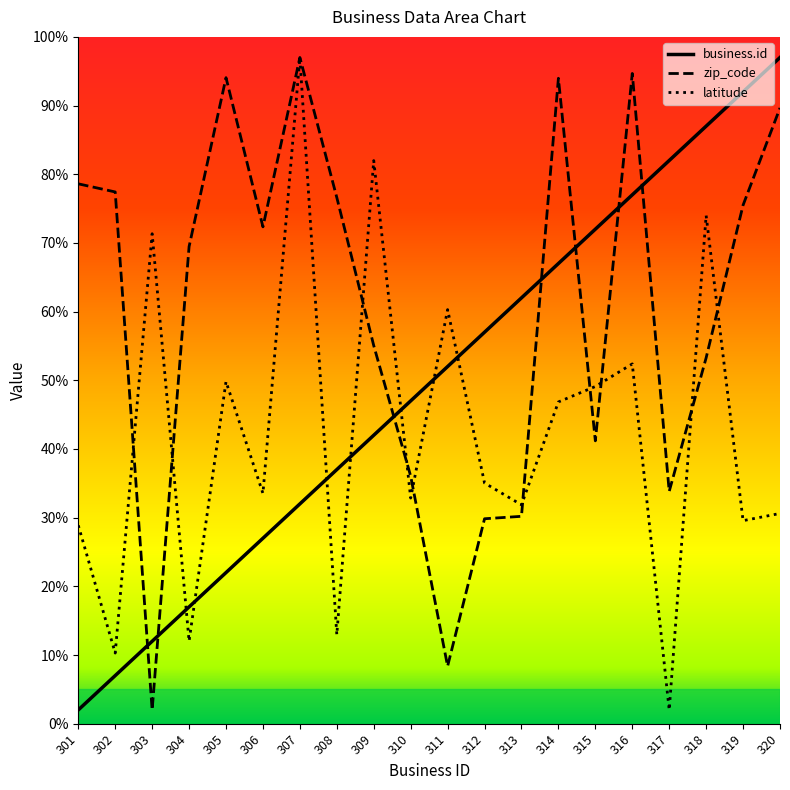

At which category is the sum across all series the highest?

307